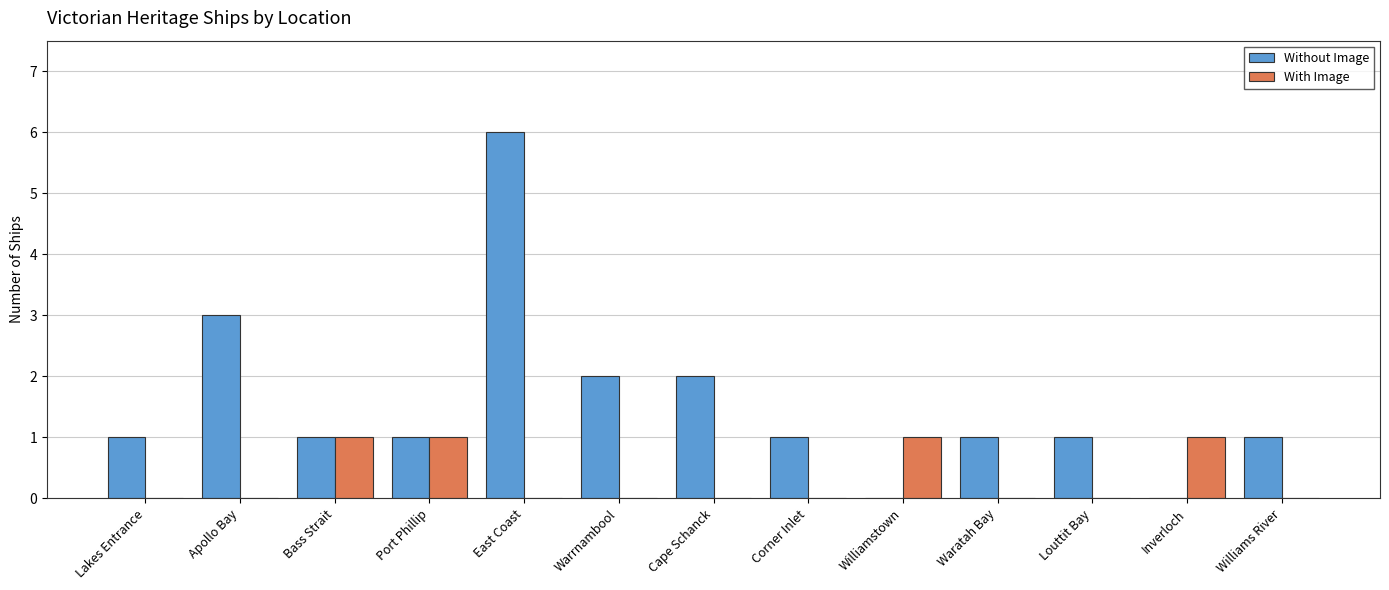

How many data points does each series have?

13